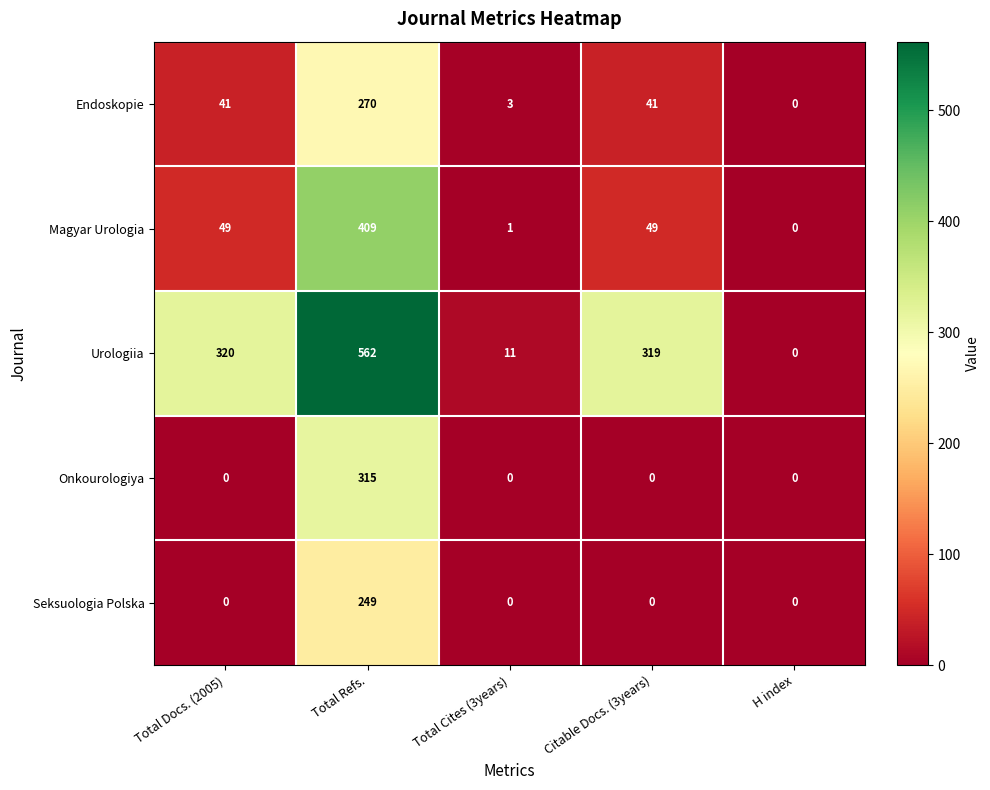

The Endoskopie series shows 270 at Total Refs.. True or false?

True